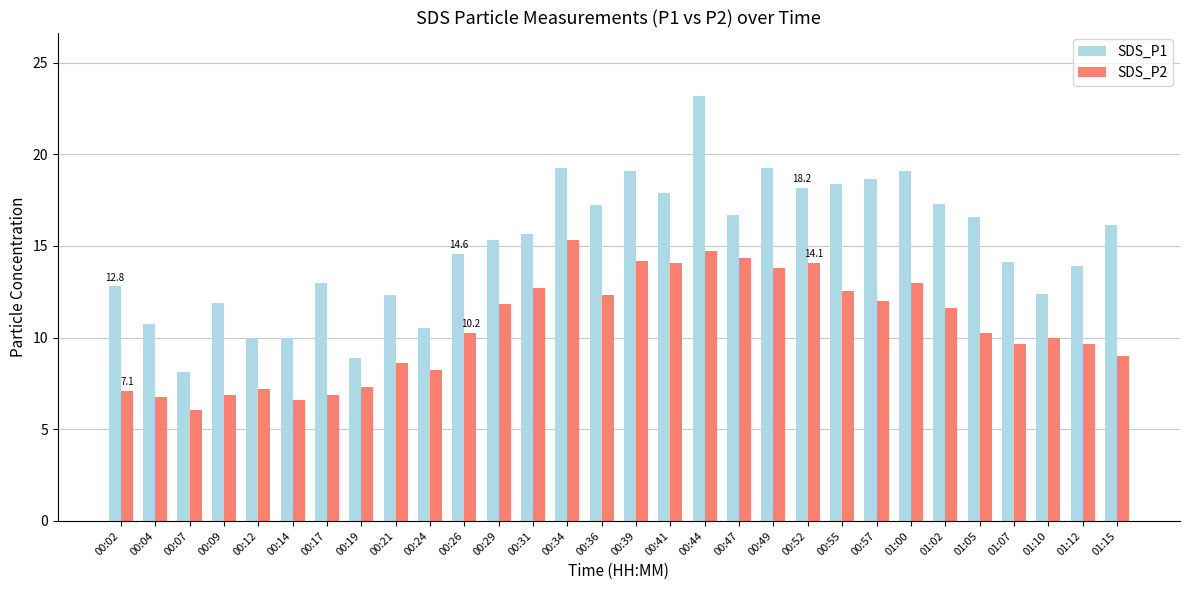

Which series has the largest total across all categories?

SDS_P1